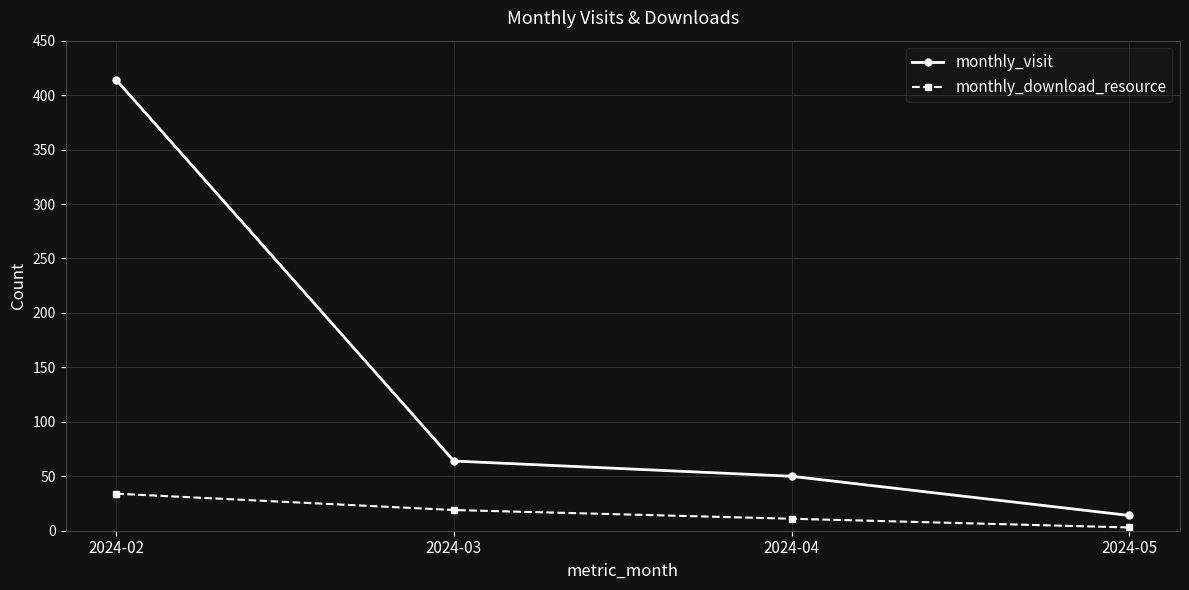

True or false: monthly_download_resource has more than 0 points higher than both neighbors.

False